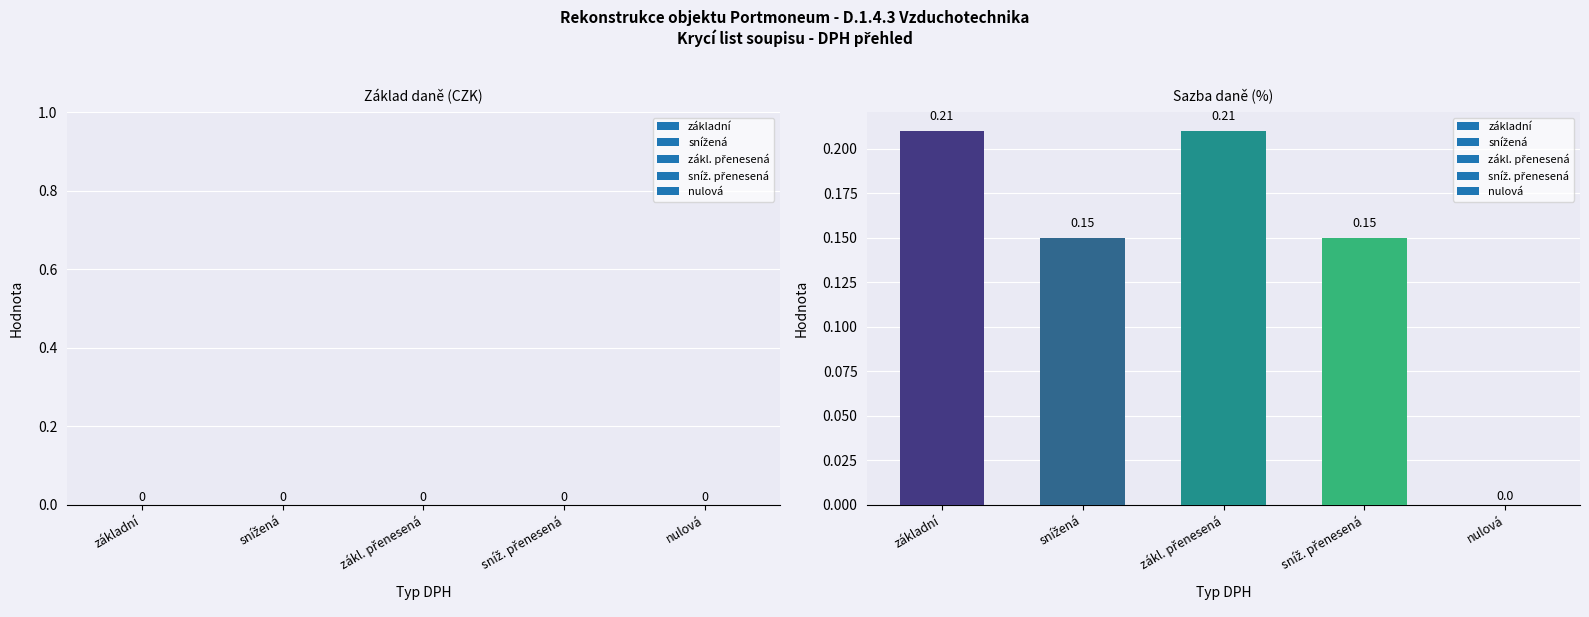

Between nulová and základní, which is larger?

základní